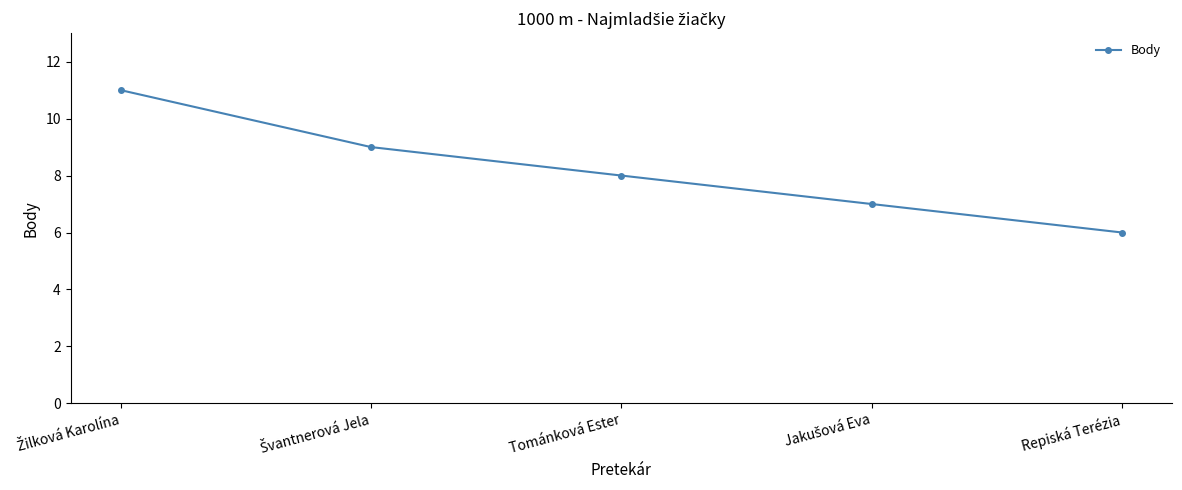

What is the greatest value displayed?

11